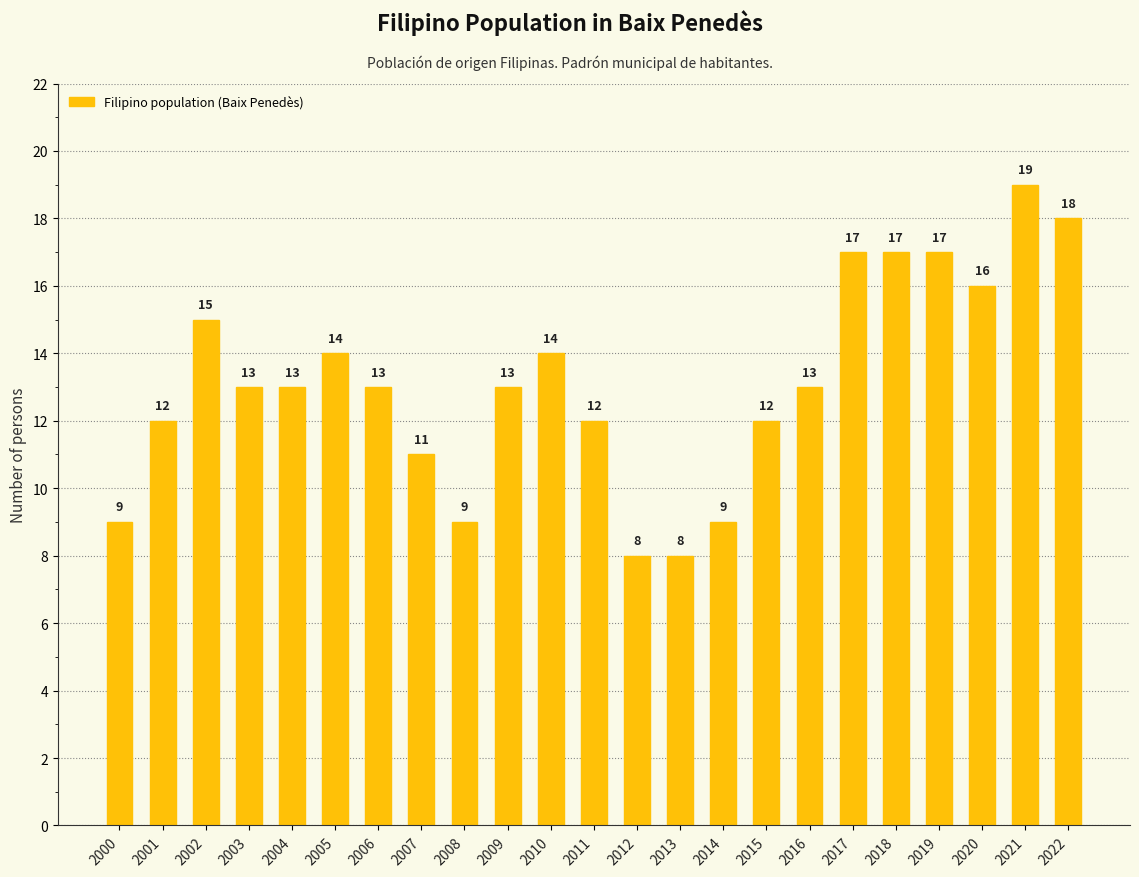

Which category has the highest value across all series?

2021